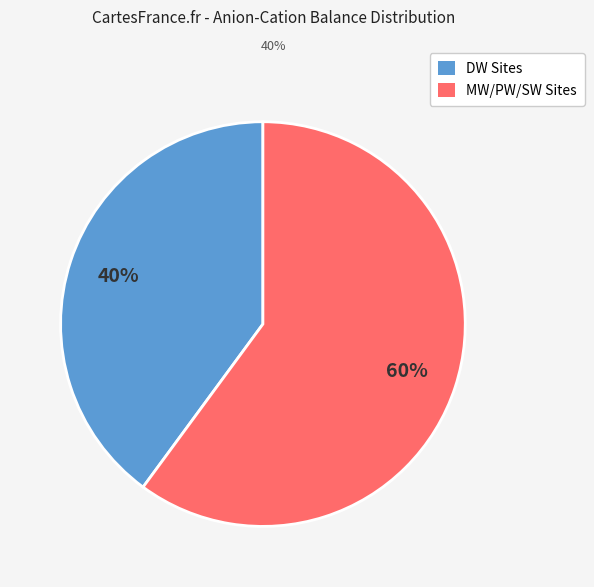

To the nearest percent, what is the difference between the largest and smallest slice percentages?

20%